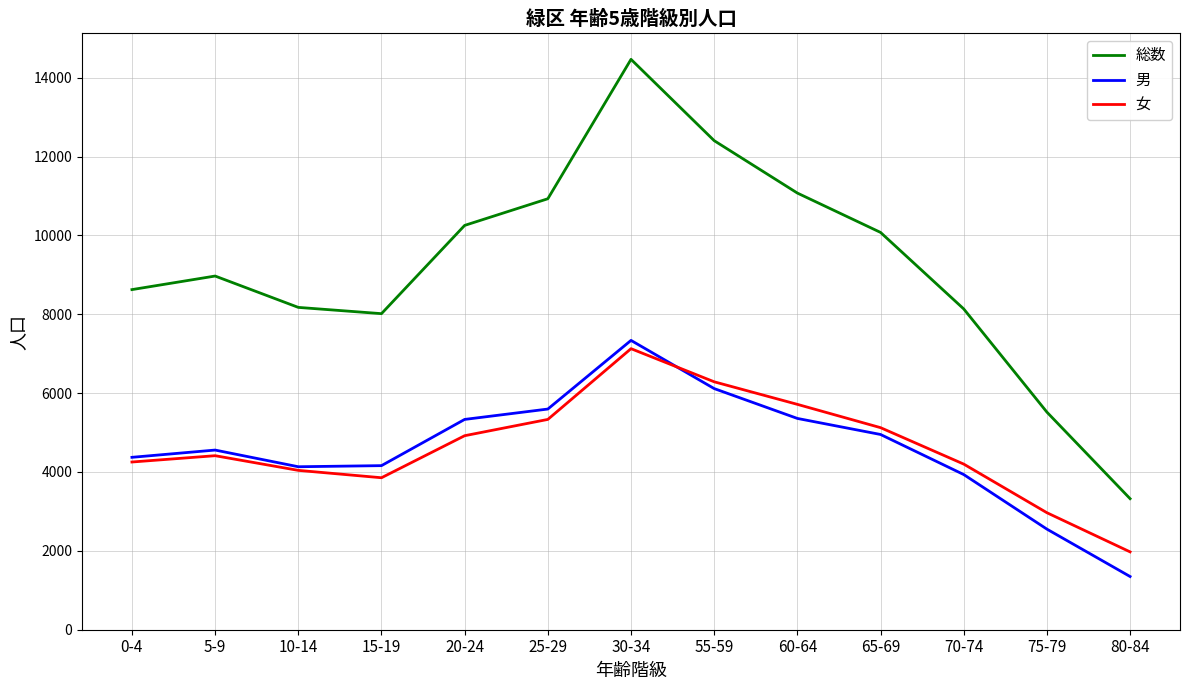

What is the approximate value of 男 at 5-9?

4556